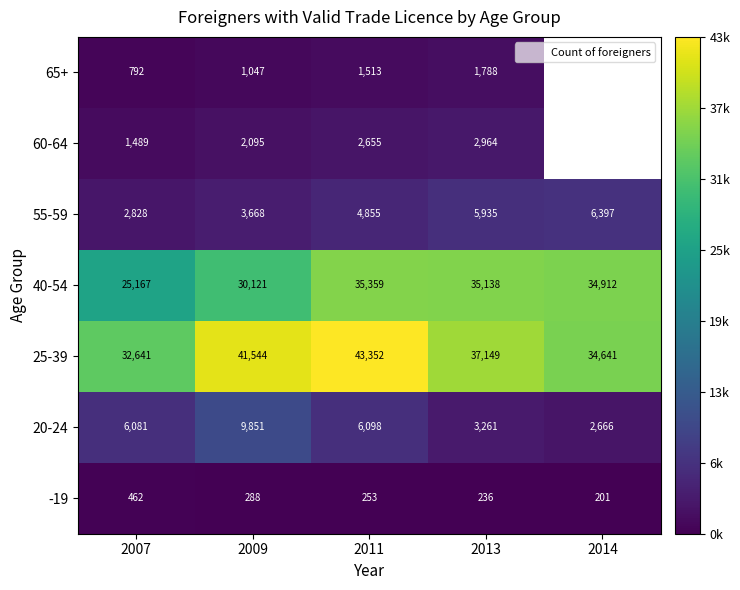

At which label does -19 reach its minimum?

2014